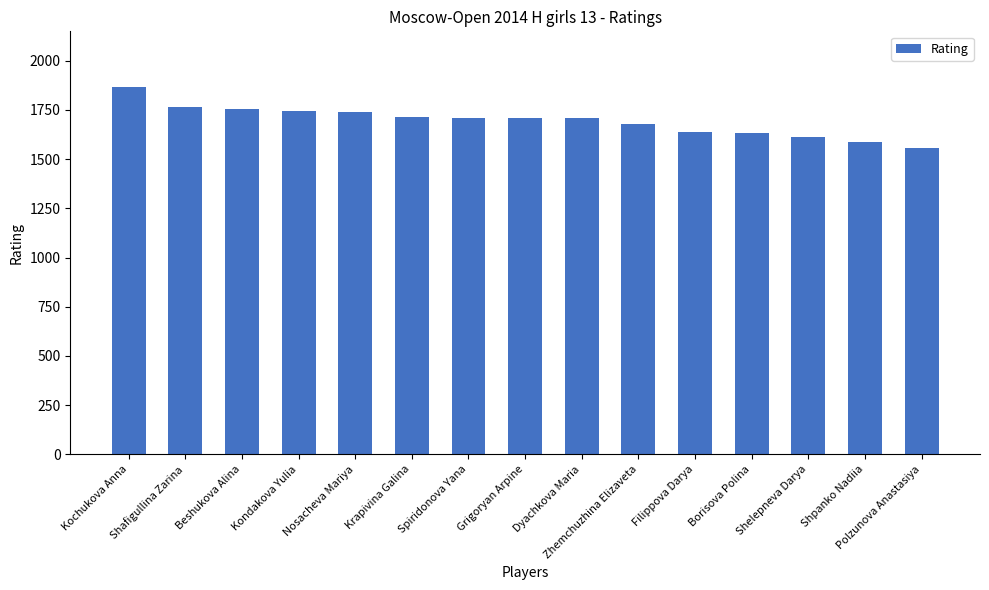

What is the difference between the maximum and minimum values?

311